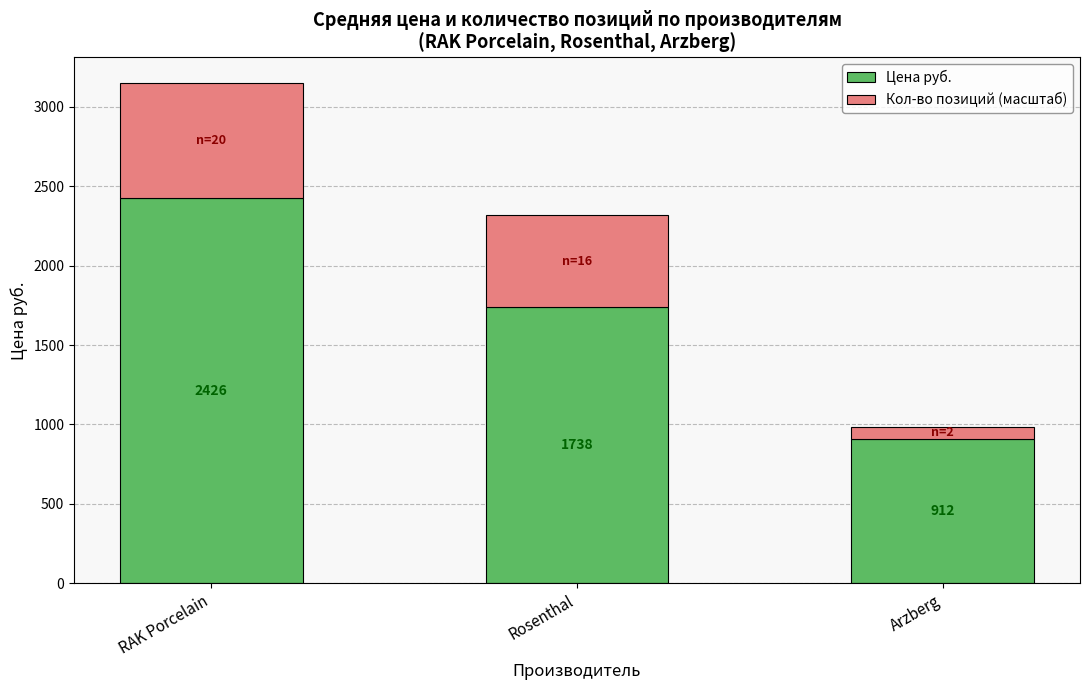

At which label does Цена руб. first exceed 1738?

RAK Porcelain